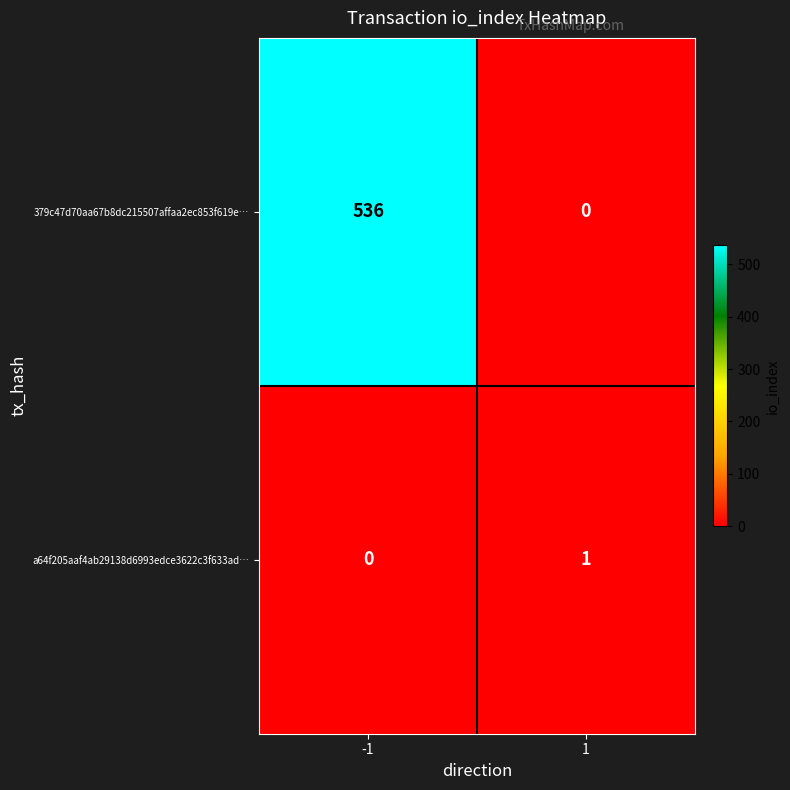

Reading left to right, extract all data points from this chart.

379c47d70aa67b8dc215507affaa2ec853f619e…: -1=536	1=0
a64f205aaf4ab29138d6993edce3622c3f633ad…: -1=0	1=1